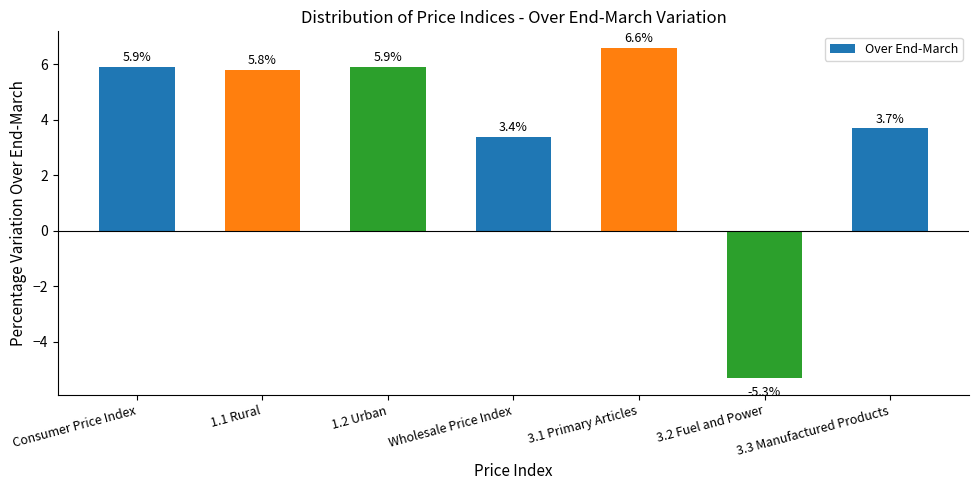

What is the difference between the values at 3.3 Manufactured Products and Consumer Price Index?

2.2